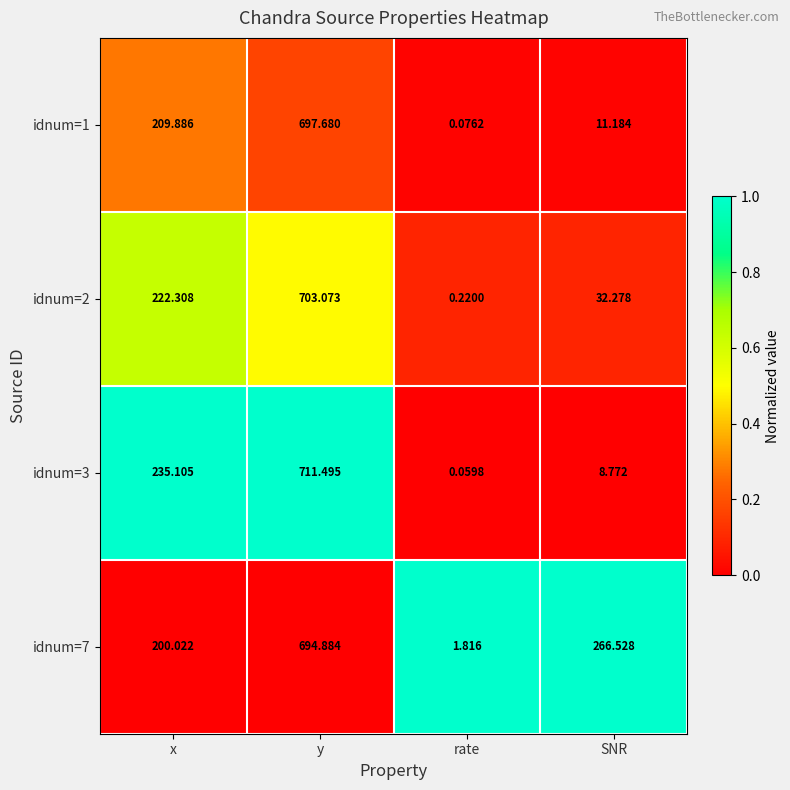

Which label corresponds to the smallest value in the chart?

rate